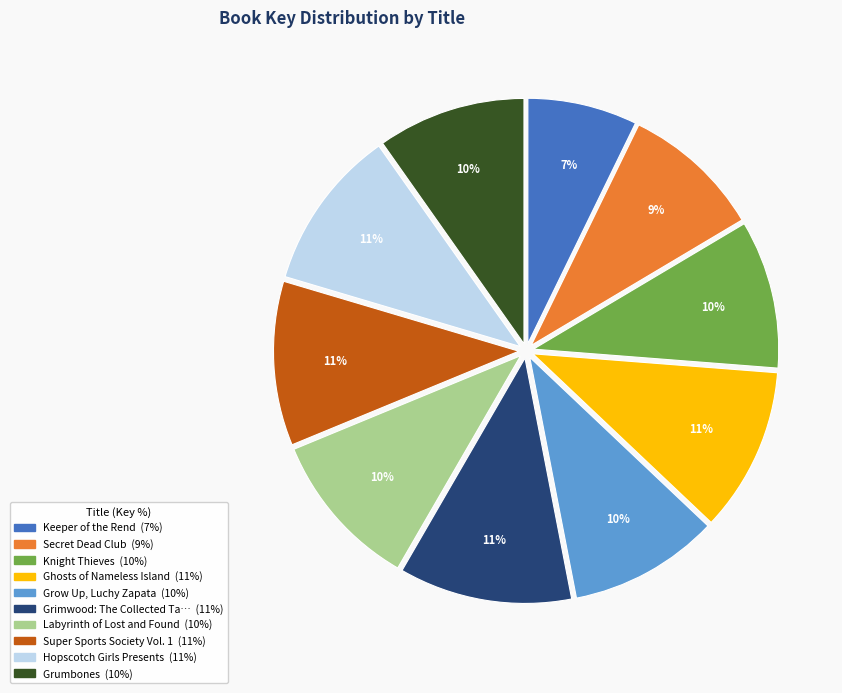

Does any single category account for the majority?

No